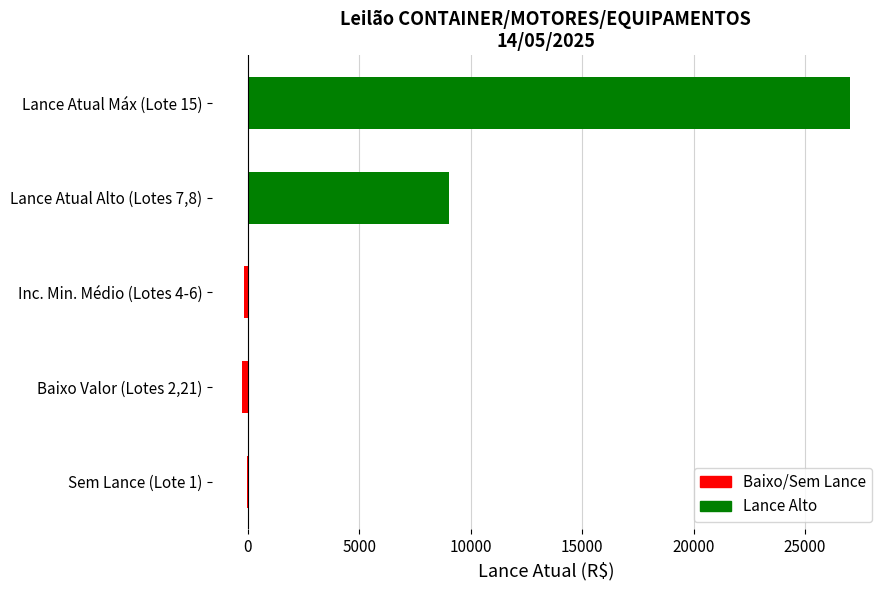

What is the ratio of the value at Lance Atual Alto (Lotes 7,8) to the value at Lance Atual Máx (Lote 15)?

0.3